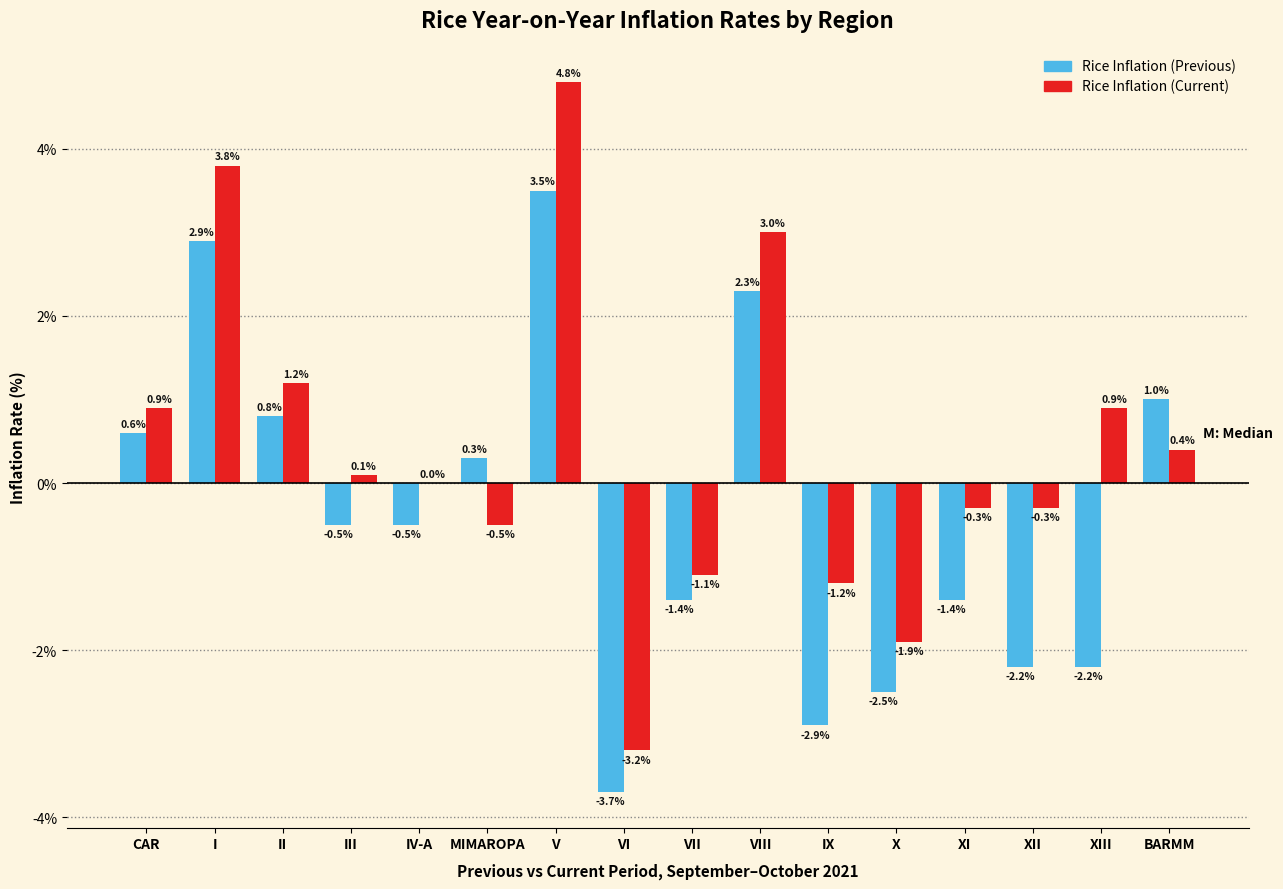

Reading left to right, list all the values displayed in this chart.

Rice Inflation (Previous): CAR=0.6	I=2.9	II=0.8	III=-0.5	IV-A=-0.5	MIMAROPA=0.3	V=3.5	VI=-3.7	VII=-1.4	VIII=2.3	IX=-2.9	X=-2.5	XI=-1.4	XII=-2.2	XIII=-2.2	BARMM=1.0
Rice Inflation (Current): CAR=0.9	I=3.8	II=1.2	III=0.1	IV-A=0.0	MIMAROPA=-0.5	V=4.8	VI=-3.2	VII=-1.1	VIII=3.0	IX=-1.2	X=-1.9	XI=-0.3	XII=-0.3	XIII=0.9	BARMM=0.4